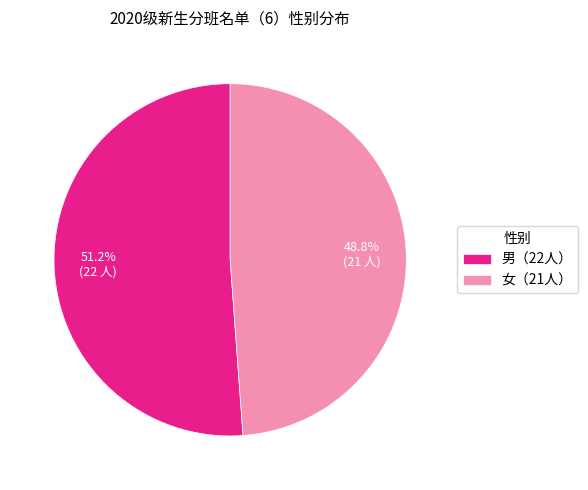

Combined, do 男（22人） and 女（21人） account for over 50%?

Yes